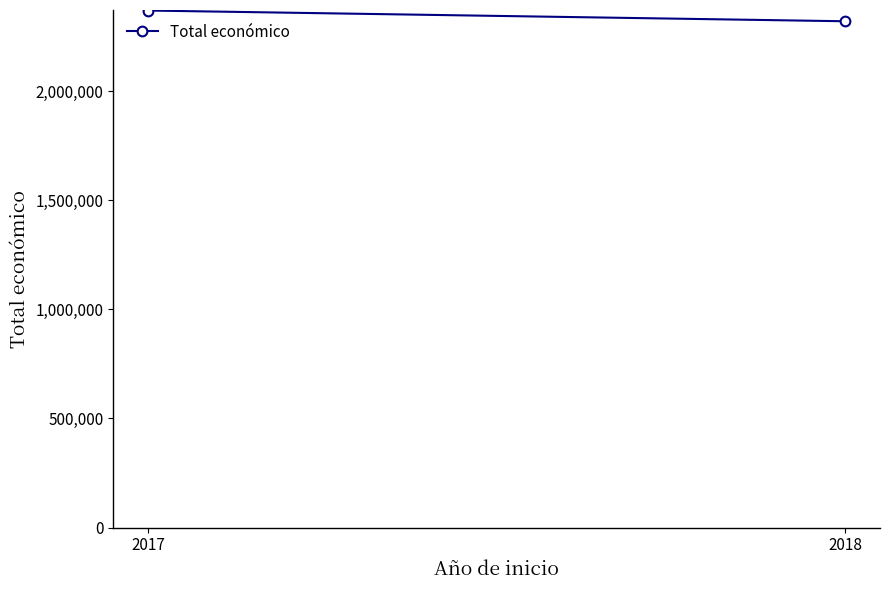

List the labels in order of value, largest first.

2017, 2018